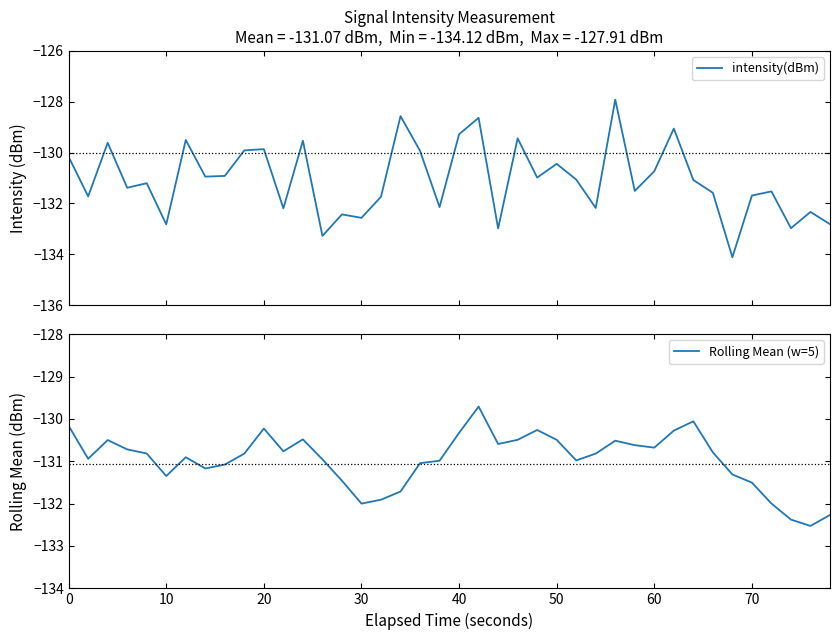

What is the lowest value of the Rolling Mean (w=5) series?

-132.5